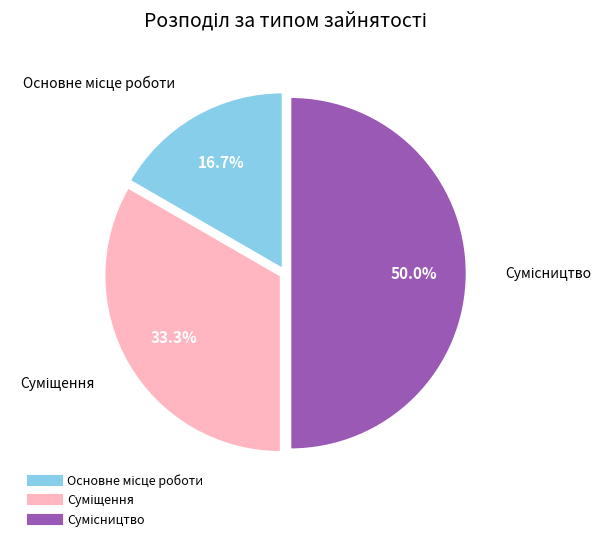

Is there a majority slice in this chart?

No